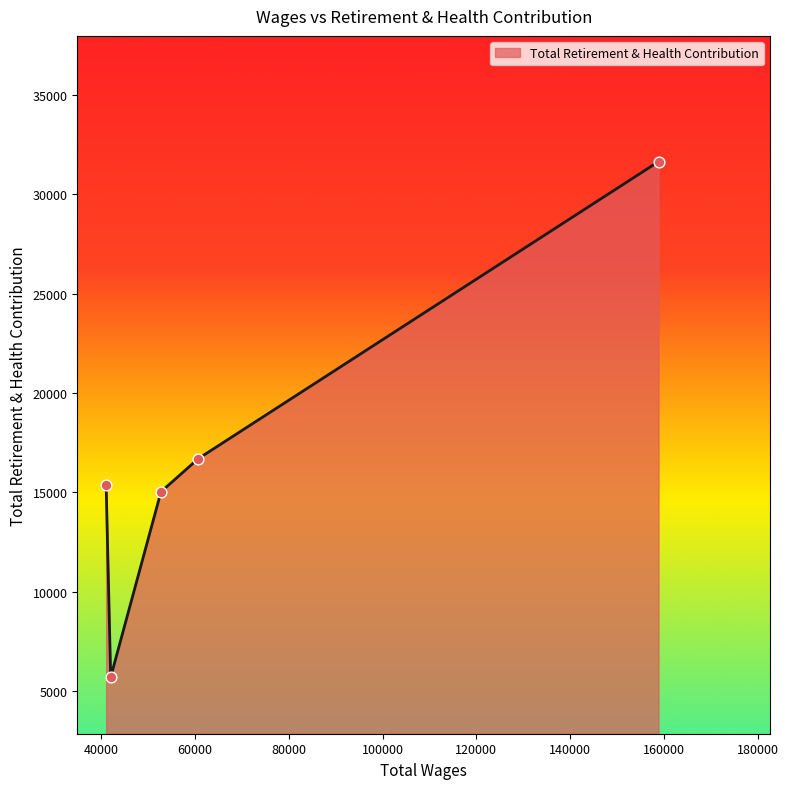

True or false: there are more than 0 points higher than both neighbors.

False